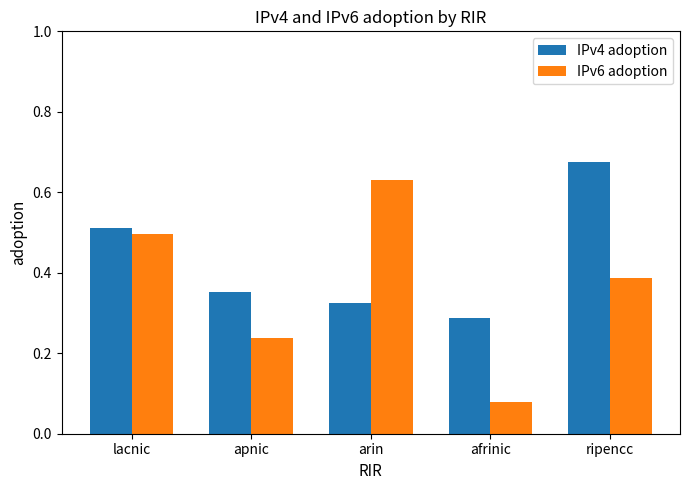

What position from the left is apnic?

2